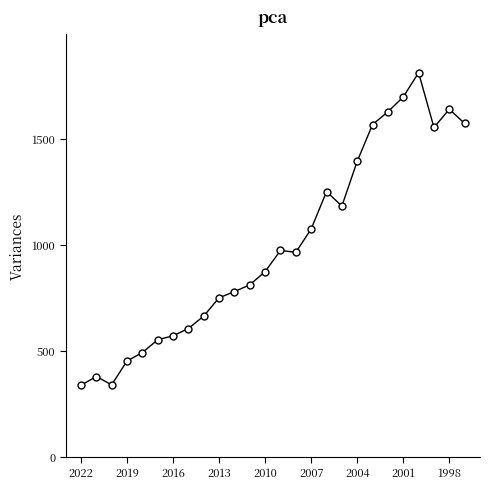

What is the minimum value shown in the chart?

340